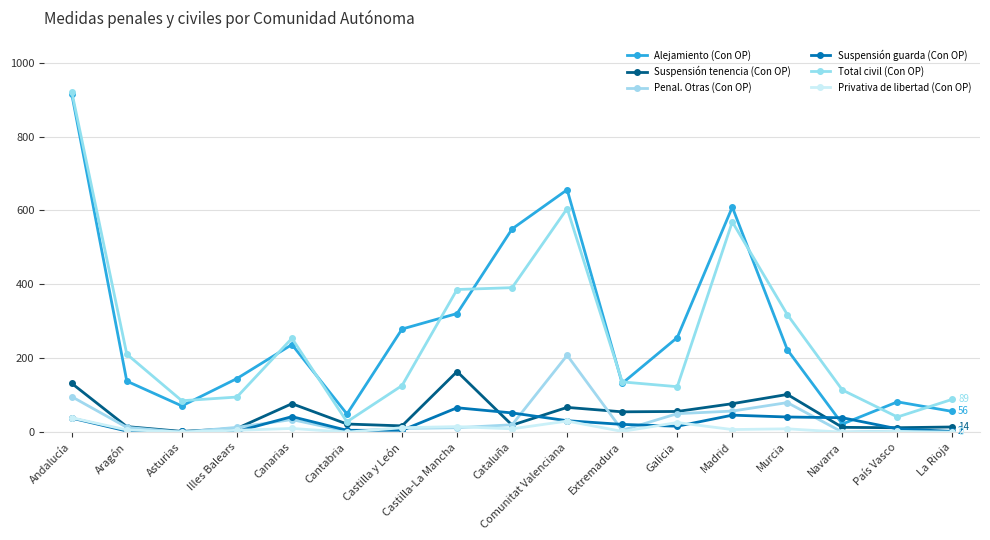

What is the difference between the maximum and second lowest values in the Alejamiento (Con OP) series?

866